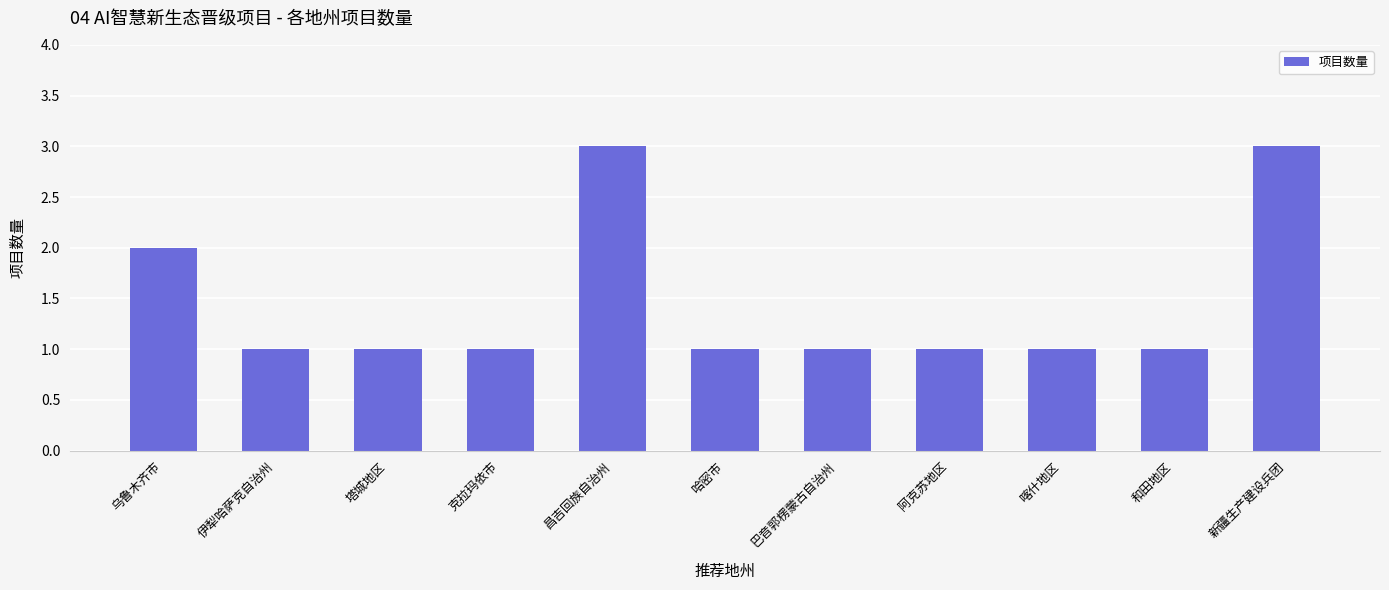

What is the label of the 2nd bar from the right?

和田地区